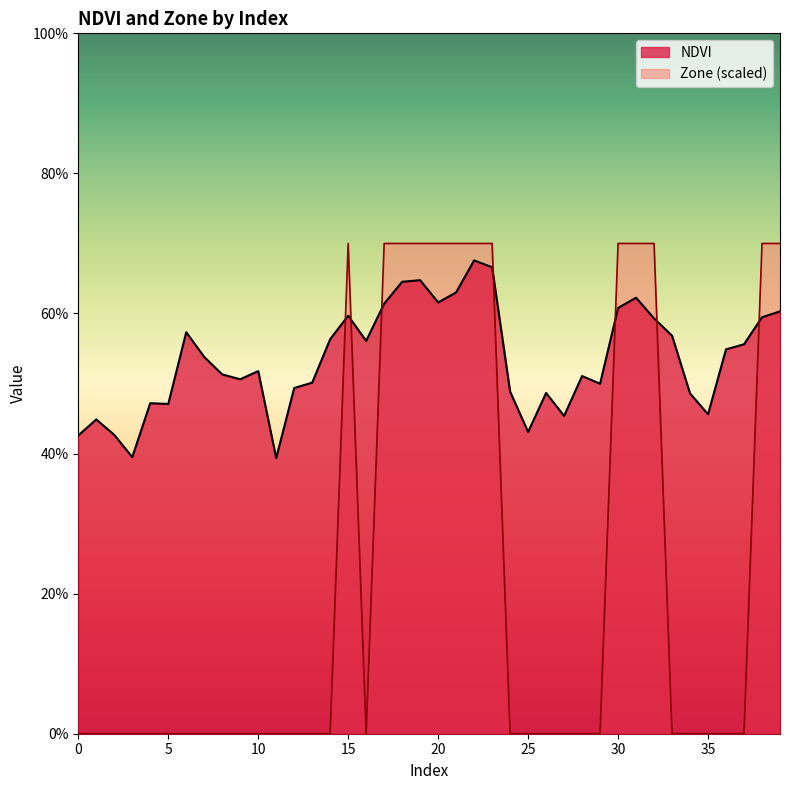

Reading left to right, list all the values displayed in this chart.

NDVI: 0.4	0.4	0.4	0.4	0.5	0.5	0.6	0.5	0.5	0.5	0.5	0.4	0.5	0.5	0.6	0.6	0.6	0.6	0.6	0.6	0.6	0.6	0.7	0.7	0.5	0.4	0.5	0.5	0.5	0.5	0.6	0.6	0.6	0.6	0.5	0.5	0.5	0.6	0.6	0.6
Zone: 0.0	0.0	0.0	0.0	0.0	0.0	0.0	0.0	0.0	0.0	0.0	0.0	0.0	0.0	0.0	0.7	0.0	0.7	0.7	0.7	0.7	0.7	0.7	0.7	0.0	0.0	0.0	0.0	0.0	0.0	0.7	0.7	0.7	0.0	0.0	0.0	0.0	0.0	0.7	0.7